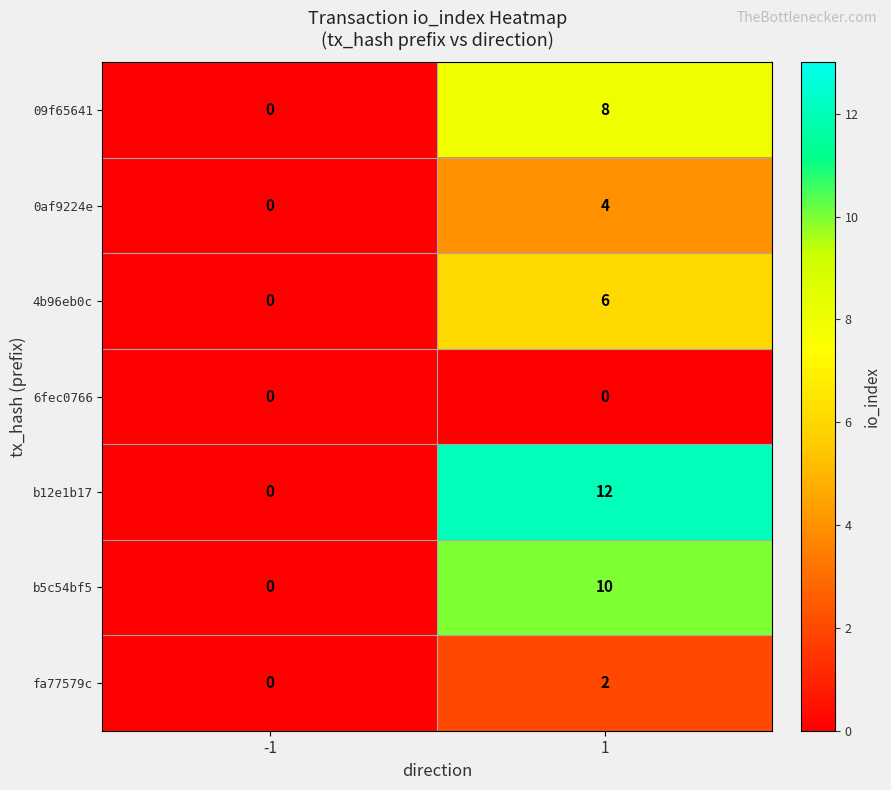

Is it true that 0af9224e equals 0 at -1?

True